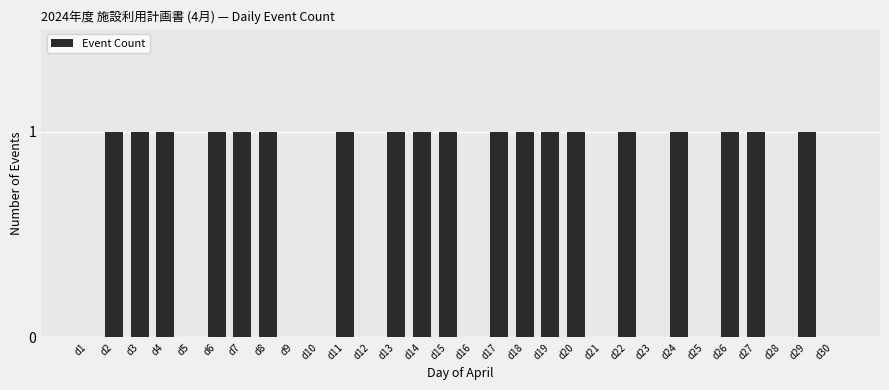

What is the sum of the values at d8 and d3?

2